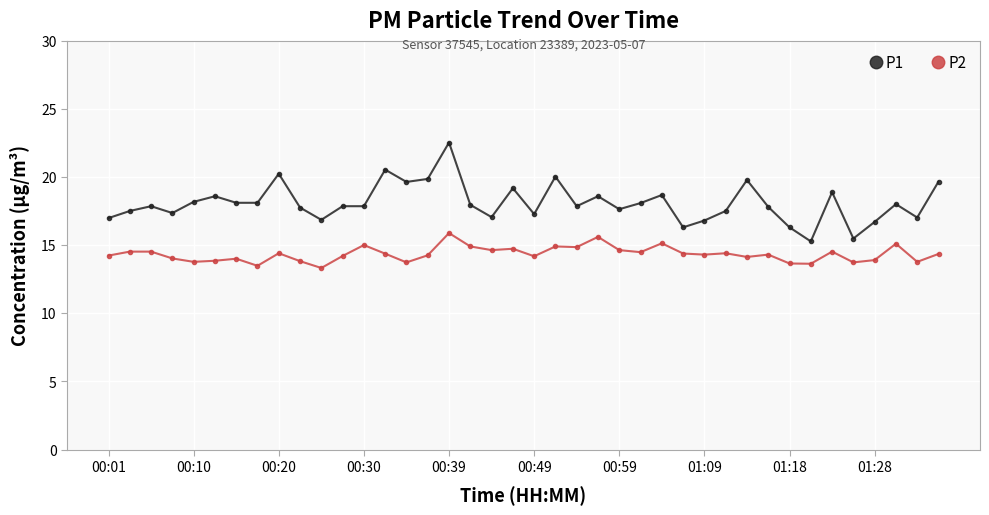

True or false: P2 and P1 cross at least once.

False